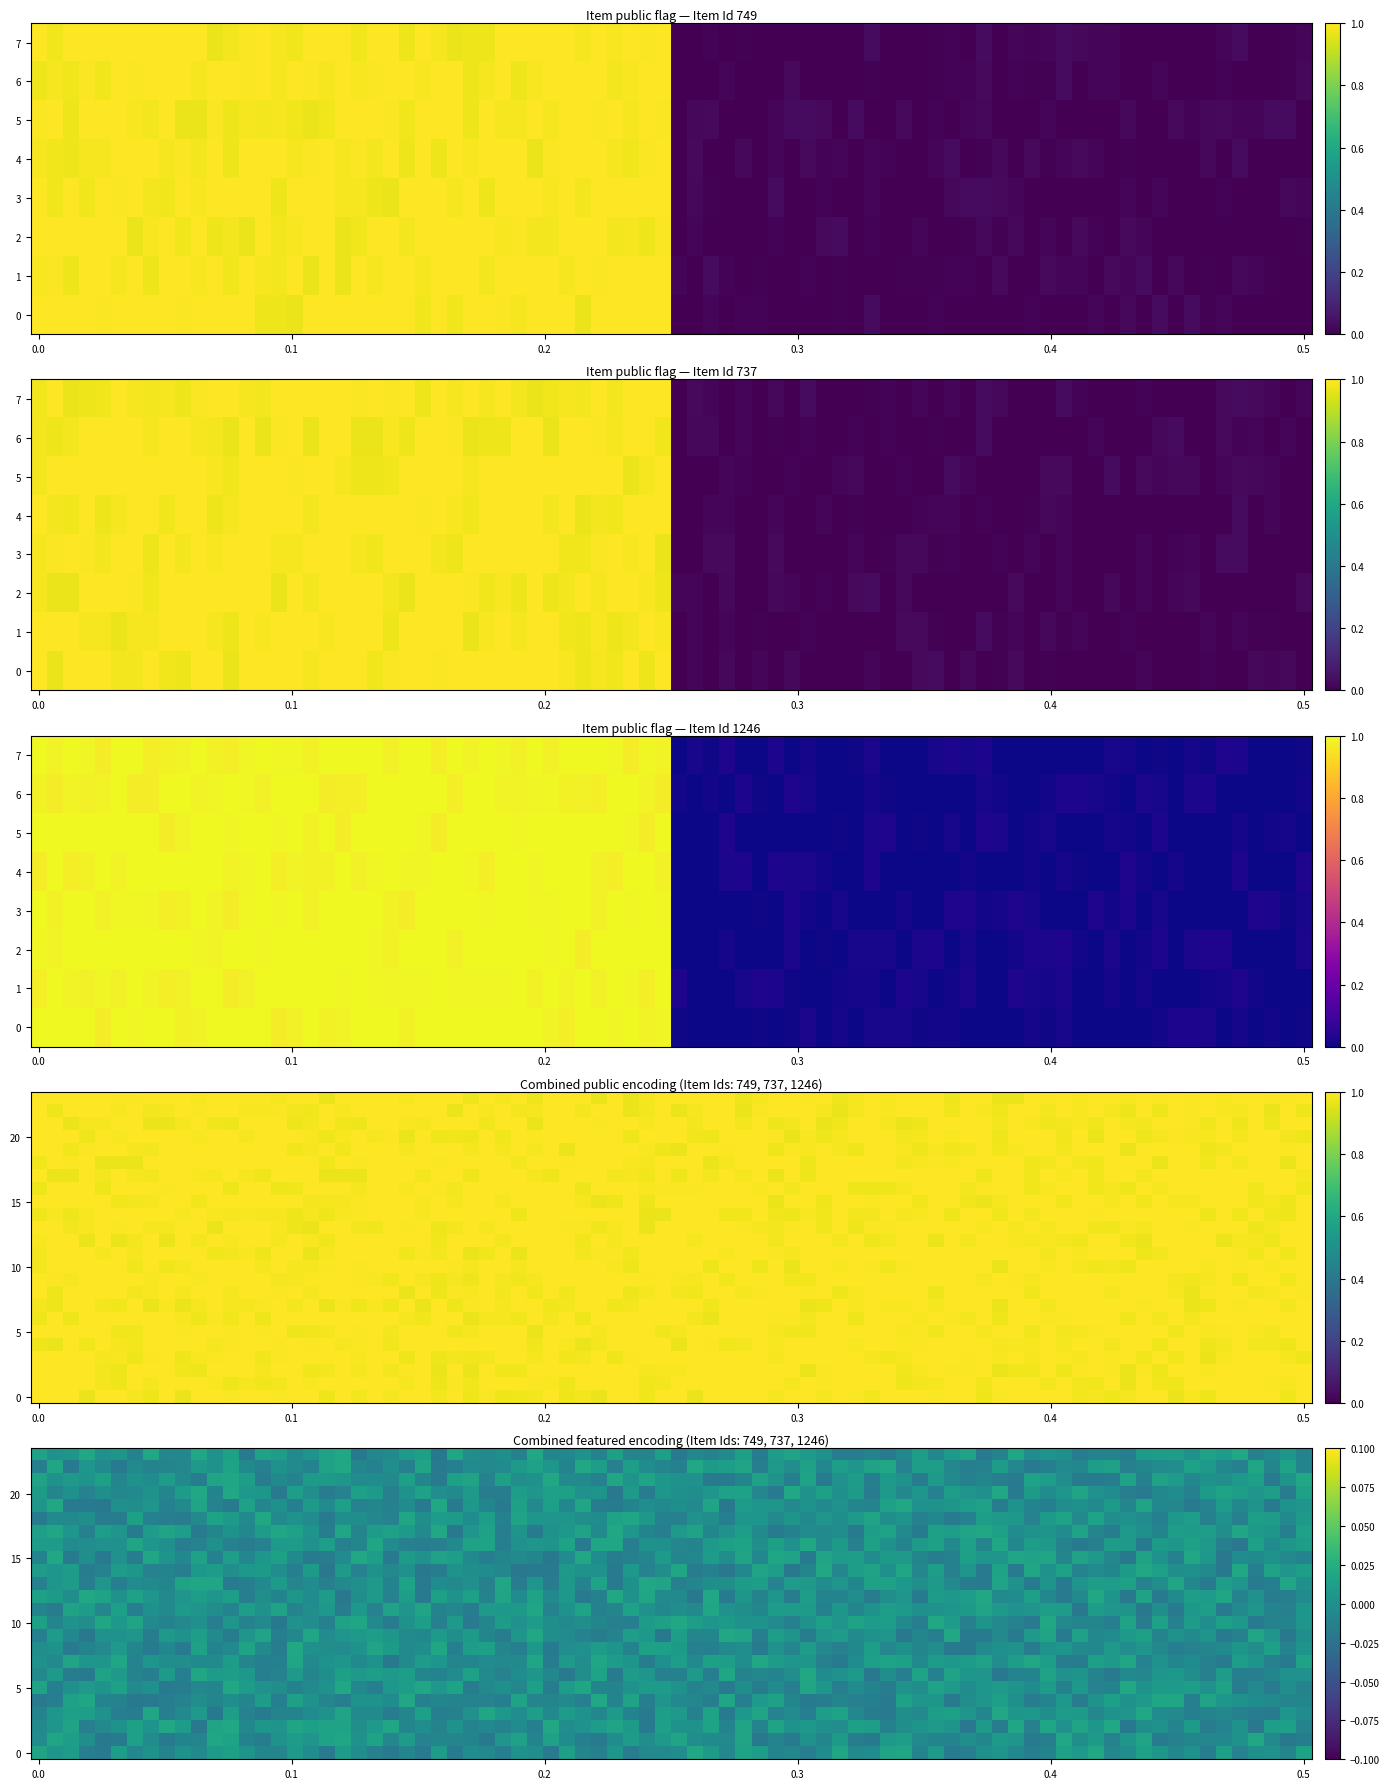

Rank the series at public from lowest to highest value.

749, 737, 1246